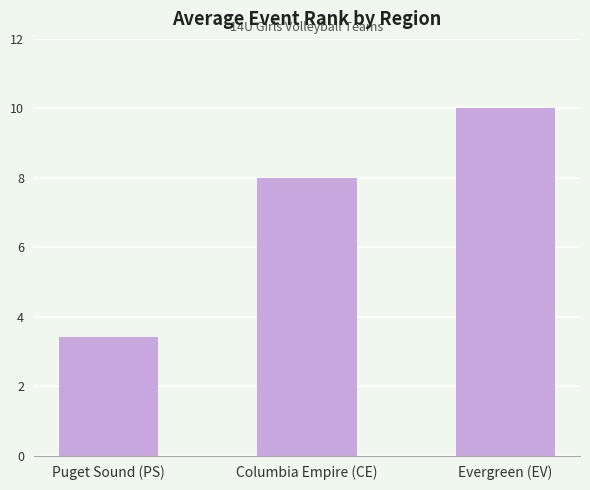

Approximately how many times larger is the value at Columbia Empire (CE) compared to Puget Sound (PS)?

2.4